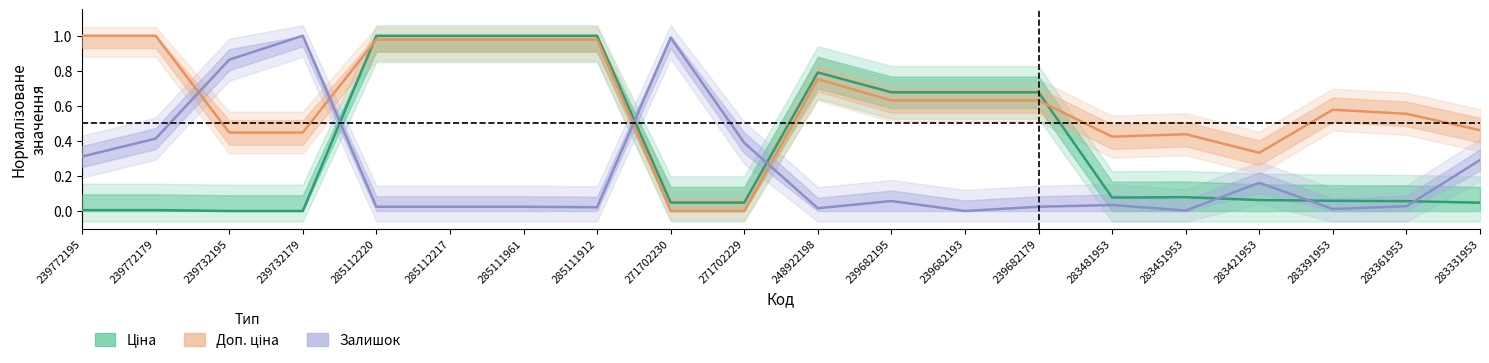

Which label corresponds to the smallest value in the chart?

239732195